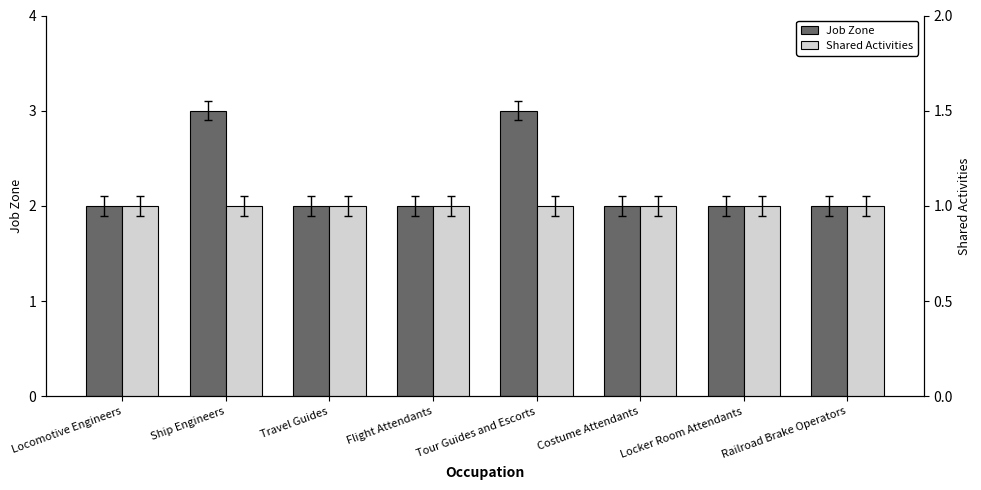

Which category has the lowest value in the Job Zone series?

Locomotive Engineers